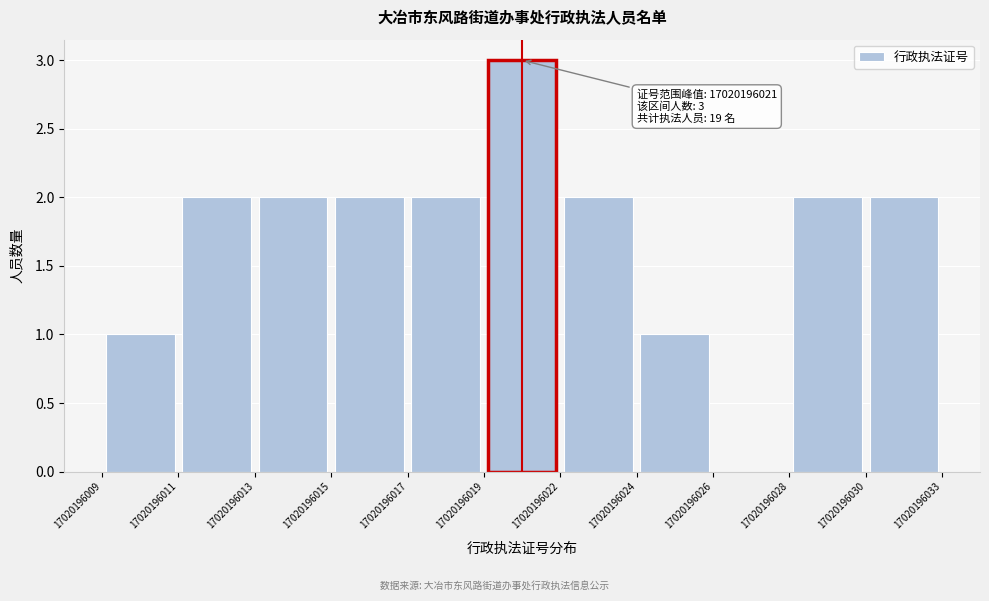

Over which range of the x-axis is the bar tallest?

17020196019 to 17020196022